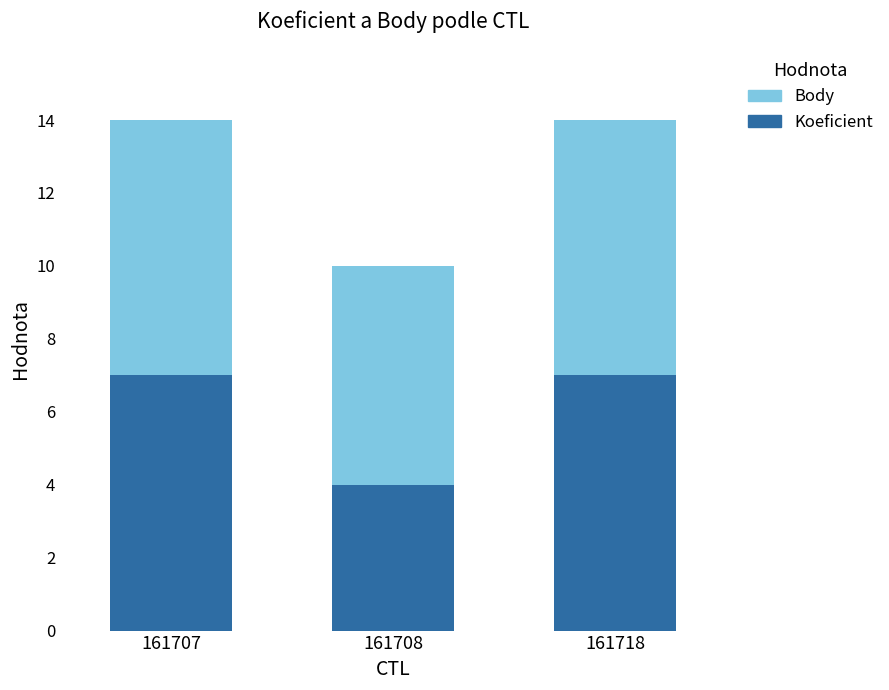

What is the difference between the Koeficient values at 161708 and 161707?

3